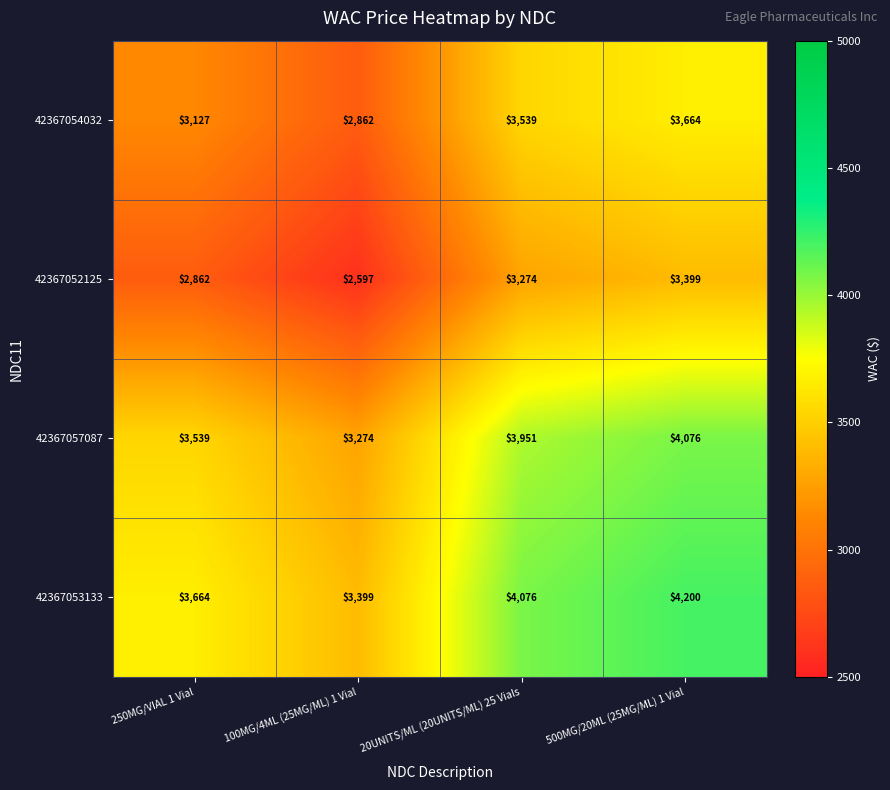

List the series in order of their overall mean, lowest first.

42367052125, 42367054032, 42367057087, 42367053133